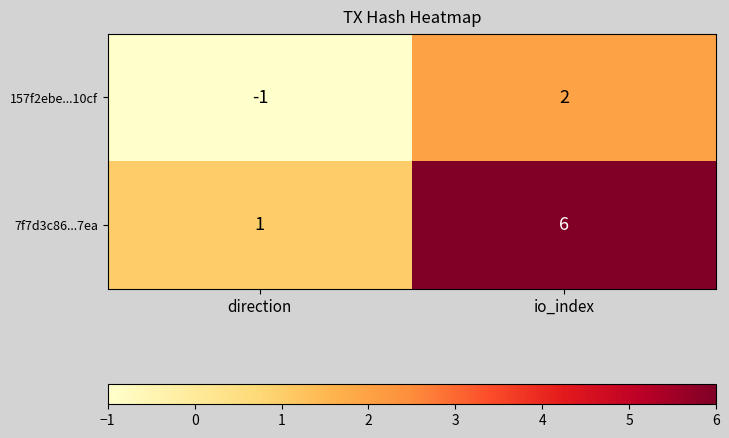

How many values in 157f2ebe...10cf are below zero?

1